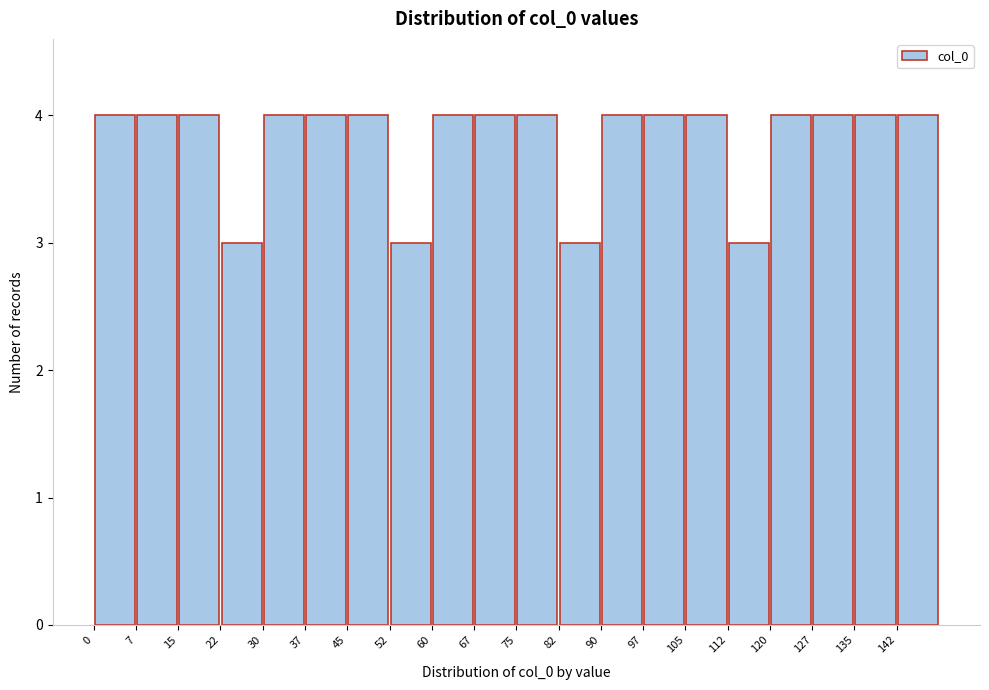

What is the height of the bar covering 75.0 to 82.5 on the x-axis? Neither the bar edges nor the heights are printed on the chart, so give them approximately, as read against the axes.

4